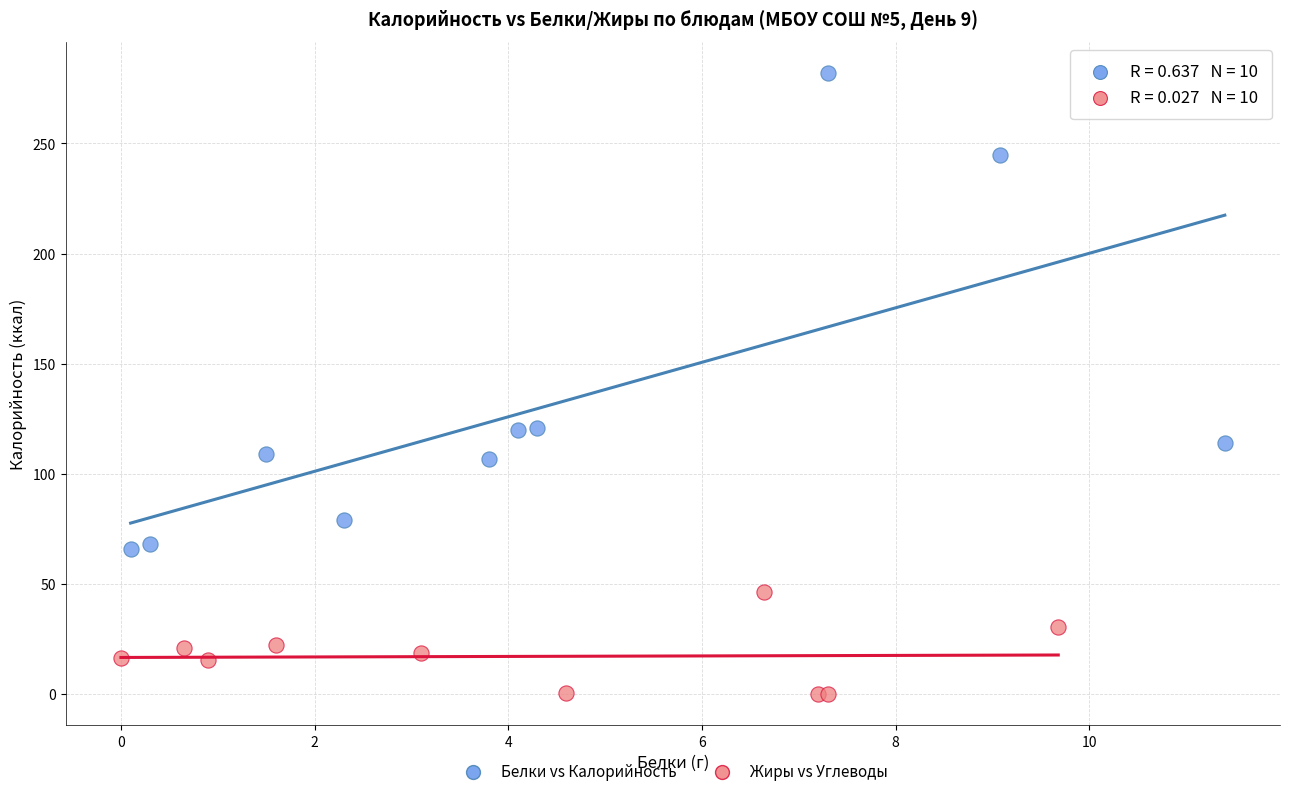

Which series contains the lowest Y value?

Жиры vs Углеводы